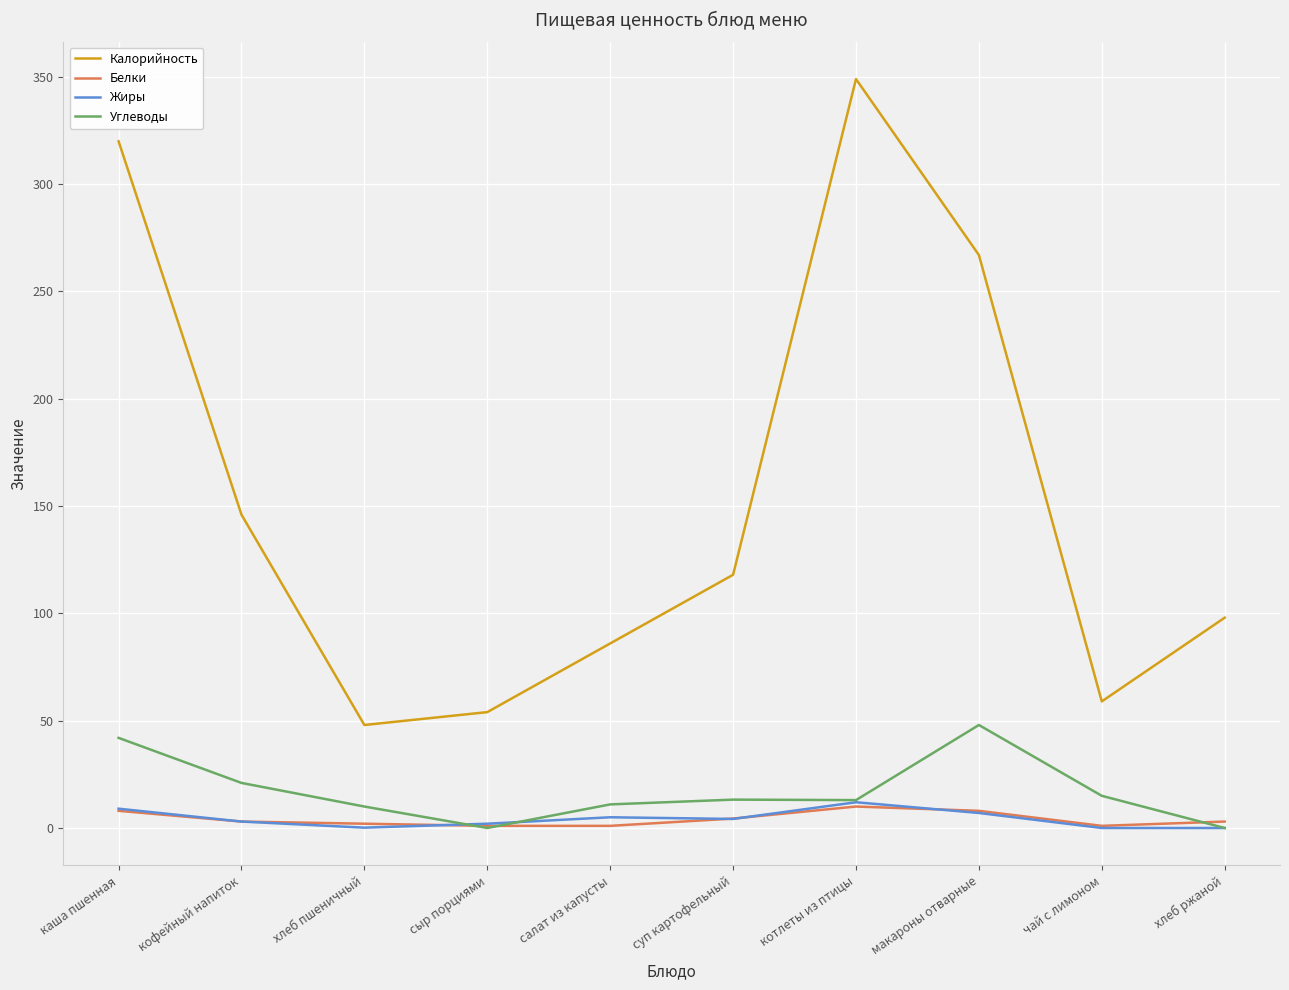

Which series has the largest range (max minus min)?

Калорийность